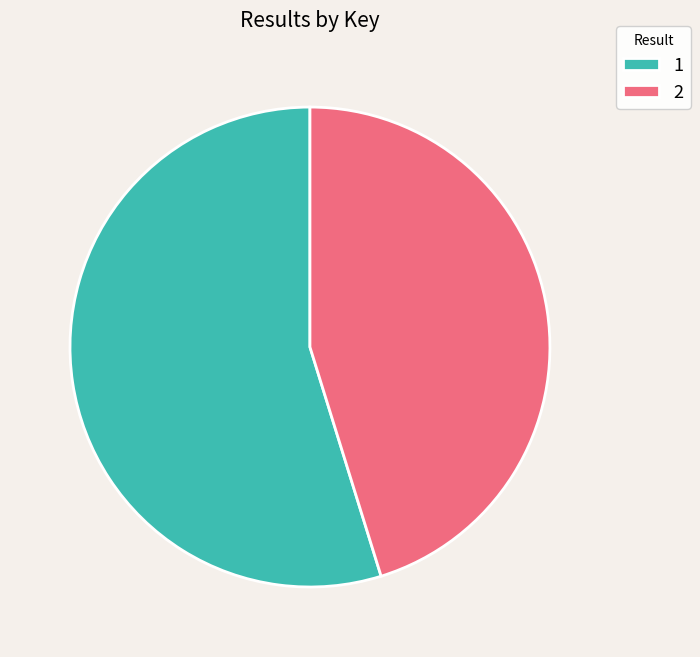

Is the sum of 1 and 2 greater than half?

Yes